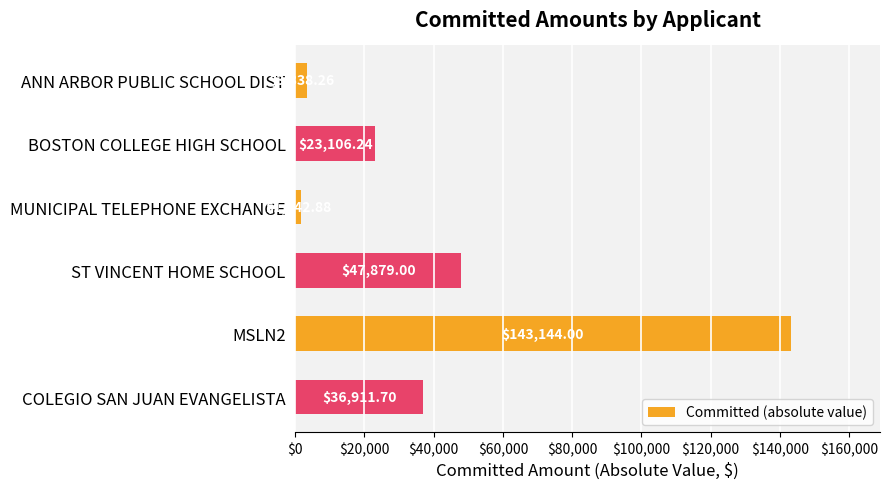

What is the label of the 1st bar from the bottom?

COLEGIO SAN JUAN EVANGELISTA